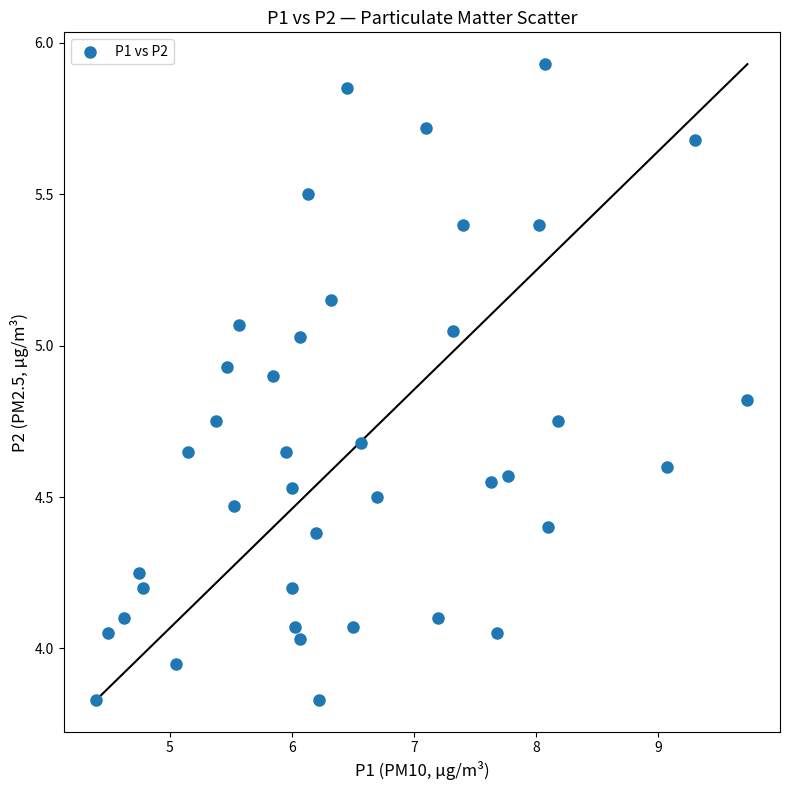

What is the range of Y values (max minus min)?

2.1